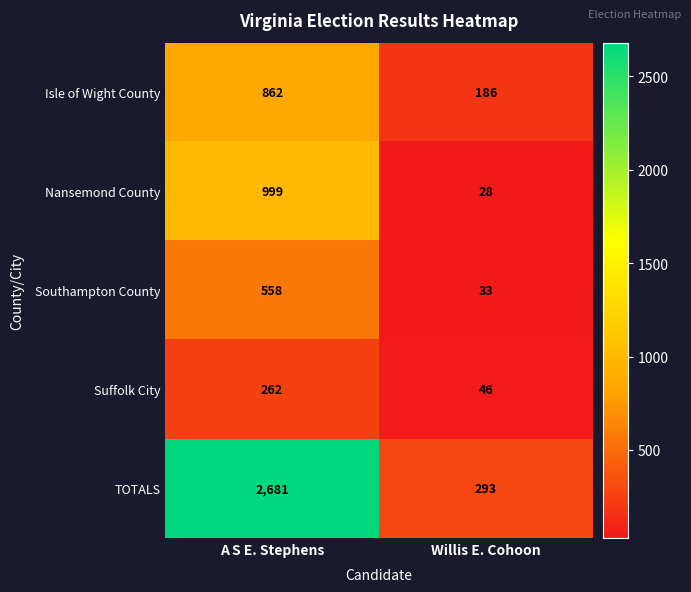

Count the number of data series in this chart.

5